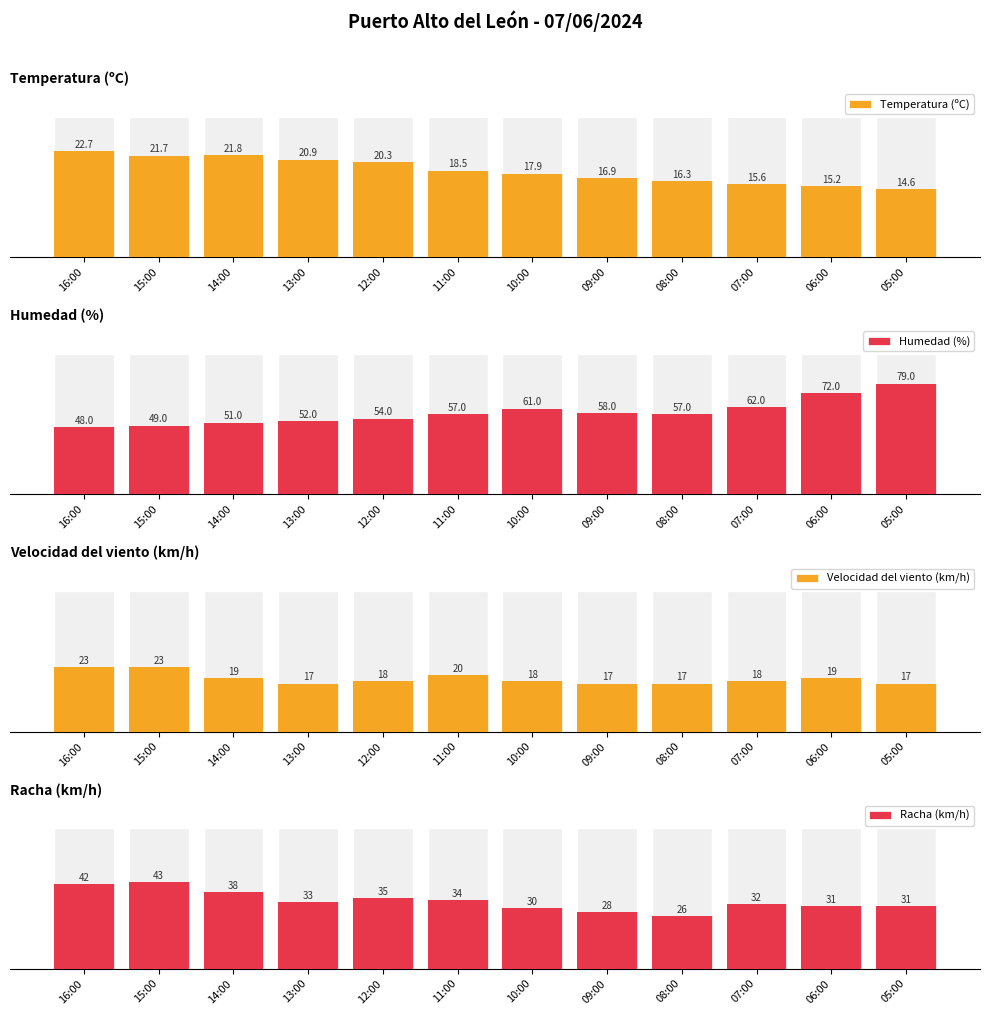

Rank the series at 10:00 from highest to lowest value.

Humedad (%), Temperatura (ºC), Racha (km/h), Velocidad del viento (km/h)